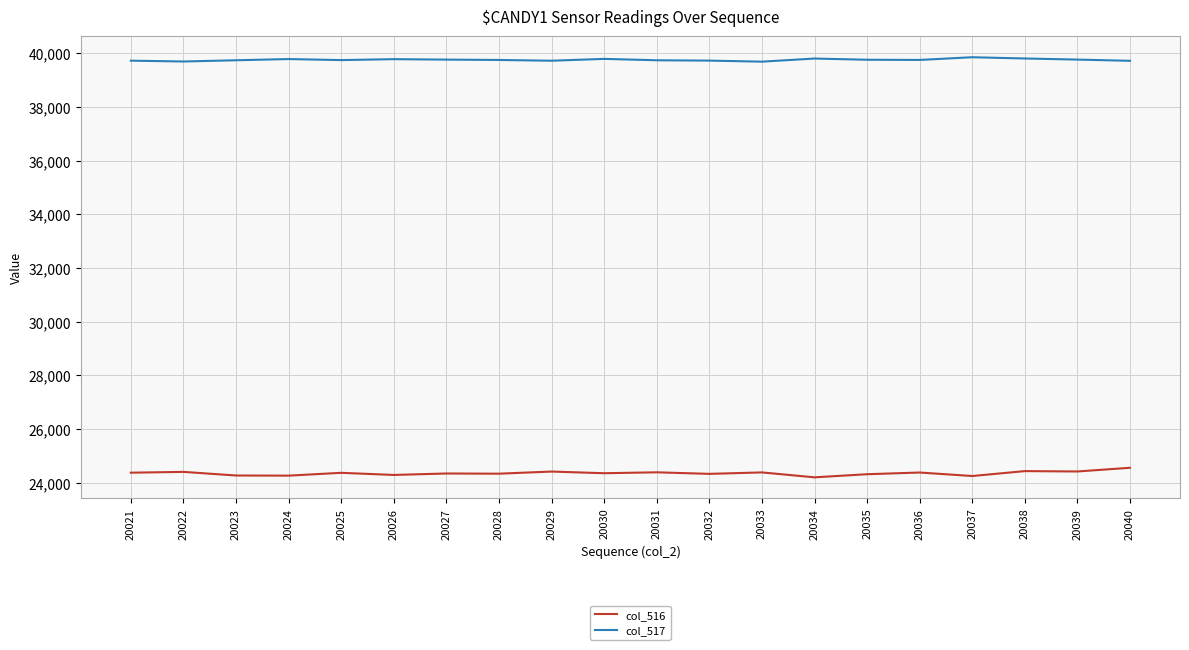

What is the total value across all series at 20022?

64104